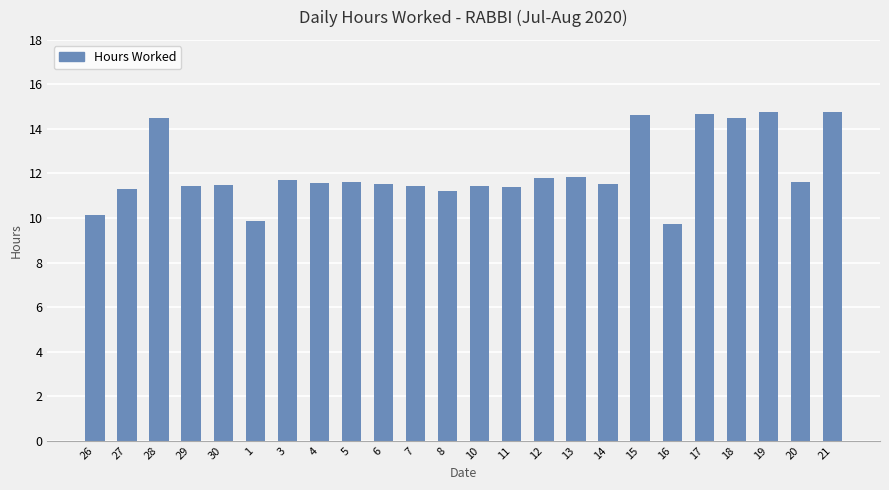

Where does the data first go above 11?

27